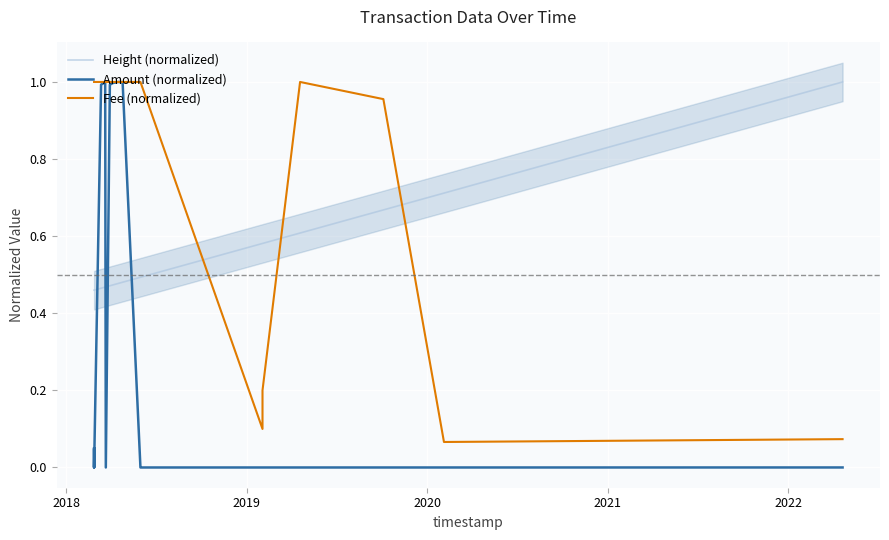

Reading right to left, list all the values displayed in this chart.

Height (normalized): 1.0	0.7	0.7	0.6	0.6	0.6	0.5	0.5	0.5	0.5	0.5	0.5	0.5	0.5	0.5	0.5	0.5	0.5	0.5
Amount (normalized): 0.0	0.0	0.0	0.0	0.0	0.0	0.0	0.0	1.0	1.0	1.0	1.0	0.0	1.0	1.0	0.0	0.0	0.0	0.0
Fee (normalized): 0.1	0.1	1.0	1.0	0.2	0.1	1.0	1.0	1.0	1.0	1.0	1.0	1.0	1.0	1.0	1.0	1.0	1.0	1.0